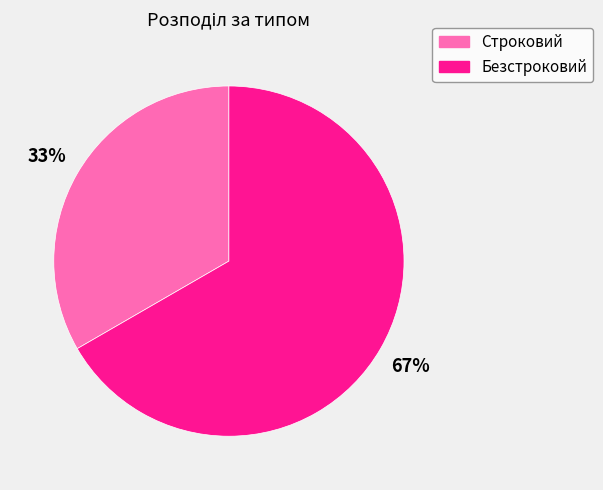

Is the sum of Строковий and Безстроковий greater than half?

Yes